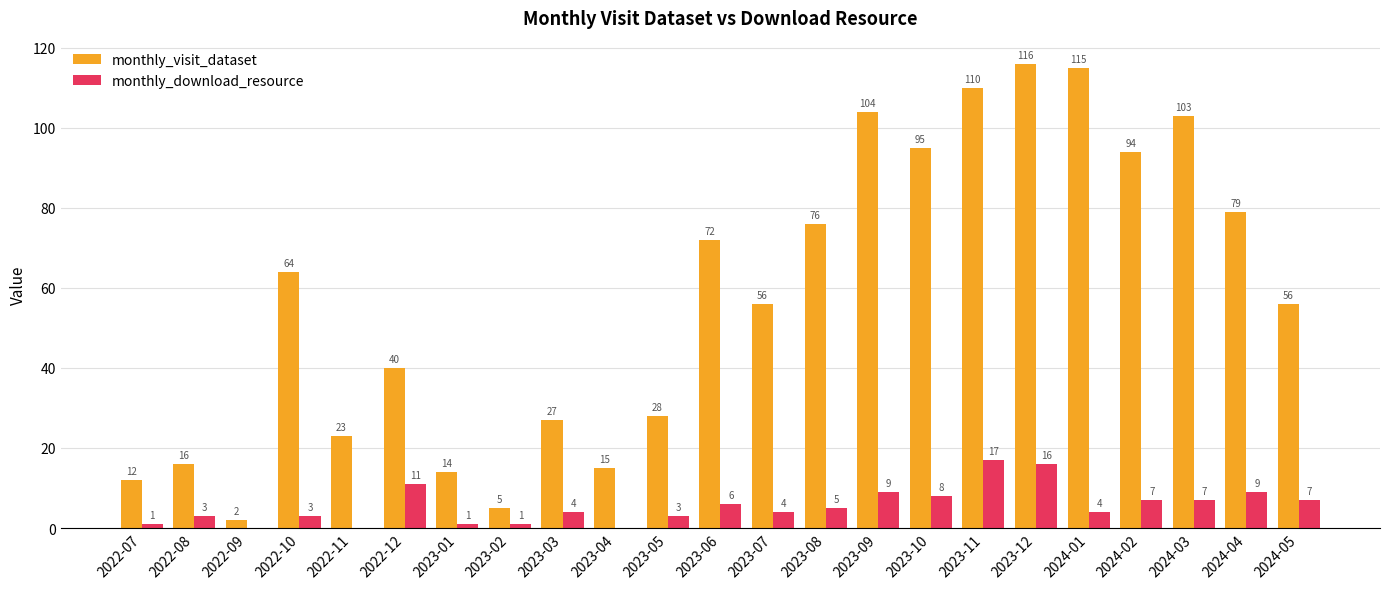

Where does the monthly_visit_dataset series first go above 56?

2022-10